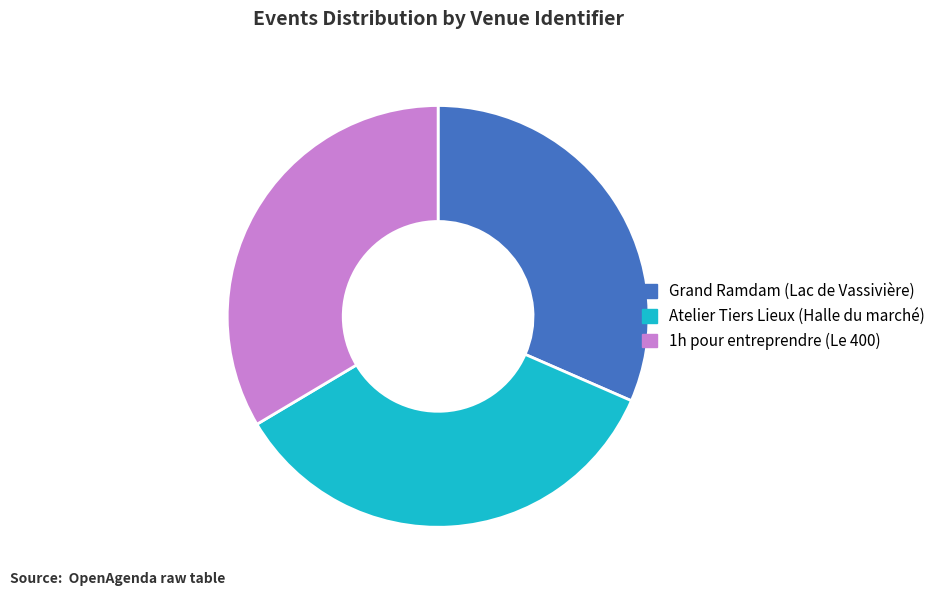

Which category has the smallest portion of the pie?

Grand Ramdam (Lac de Vassivière)